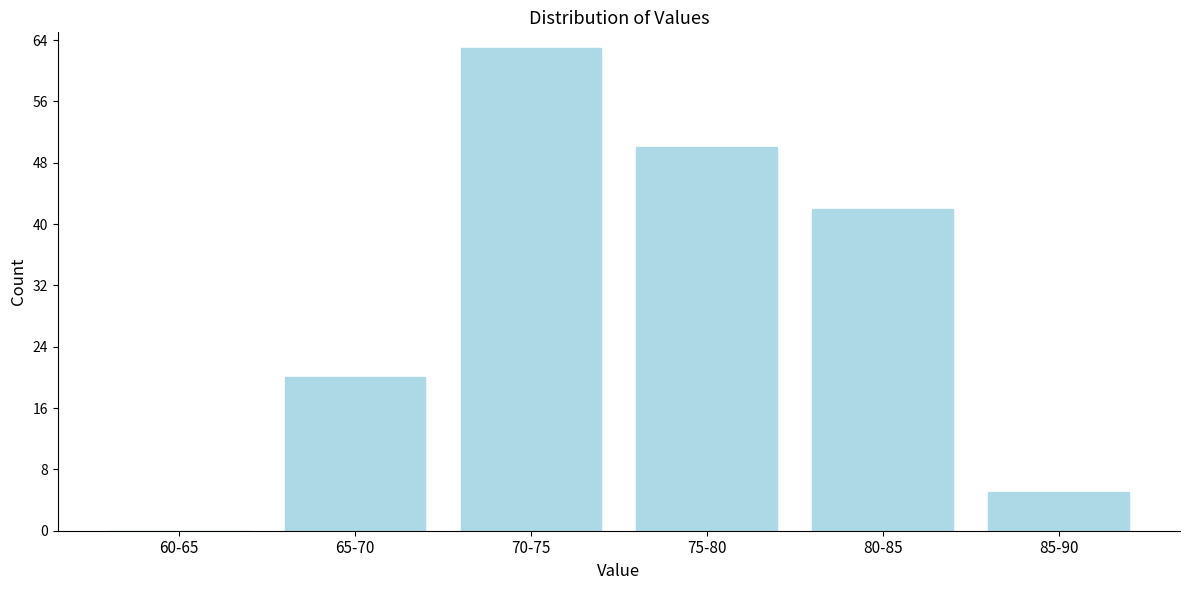

Reading right to left, what are all the values shown in this chart?

85-90=5	80-85=42	75-80=50	70-75=63	65-70=20	60-65=0